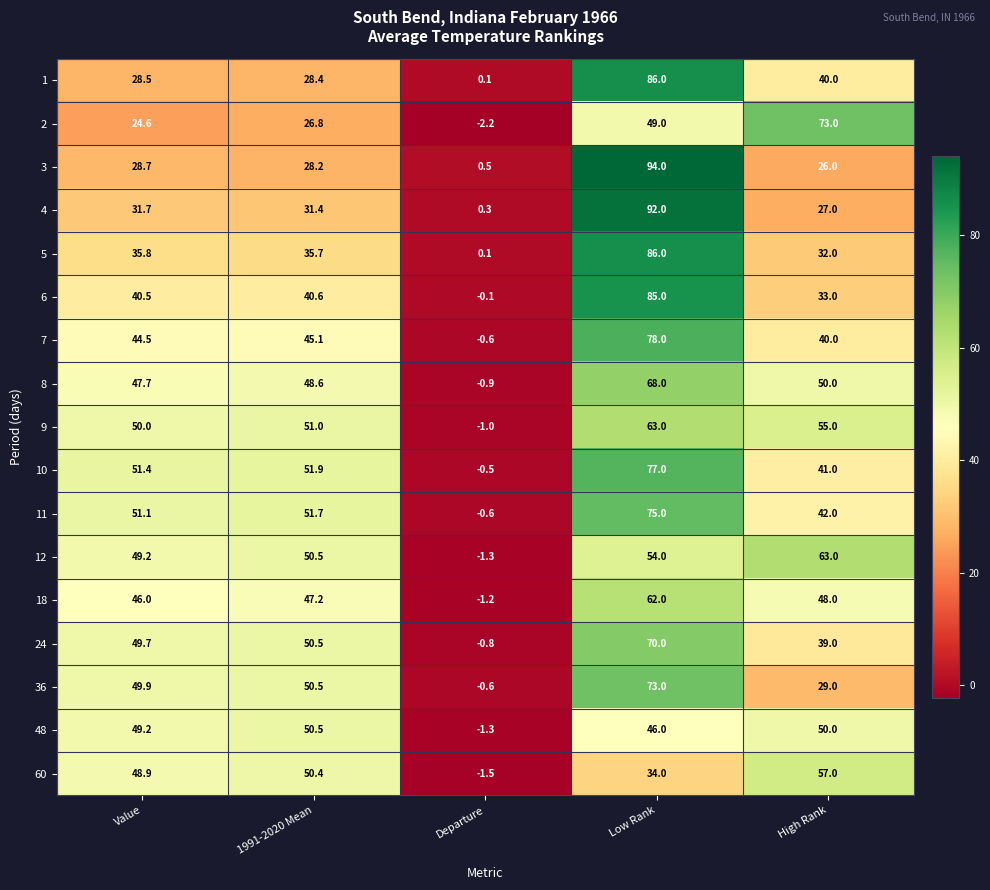

What is the sum of the 5 values at Low Rank and 1991-2020 Mean?

121.7